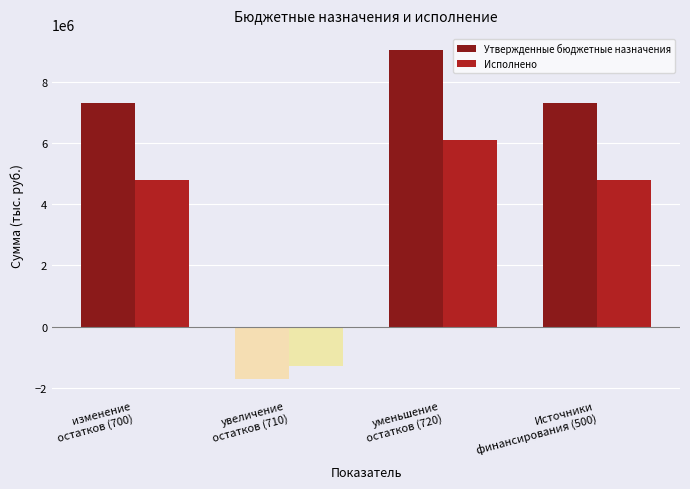

Are the bars horizontal?

No